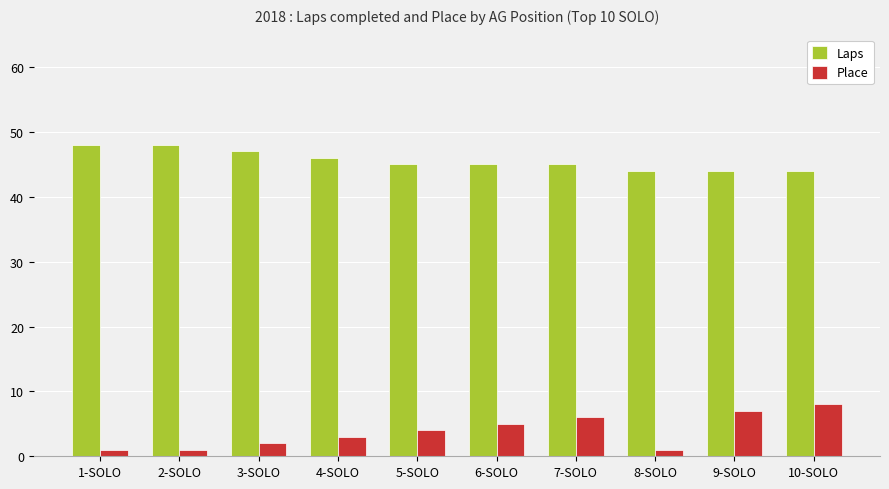

Is it true that Place equals 11 at 9-SOLO?

False